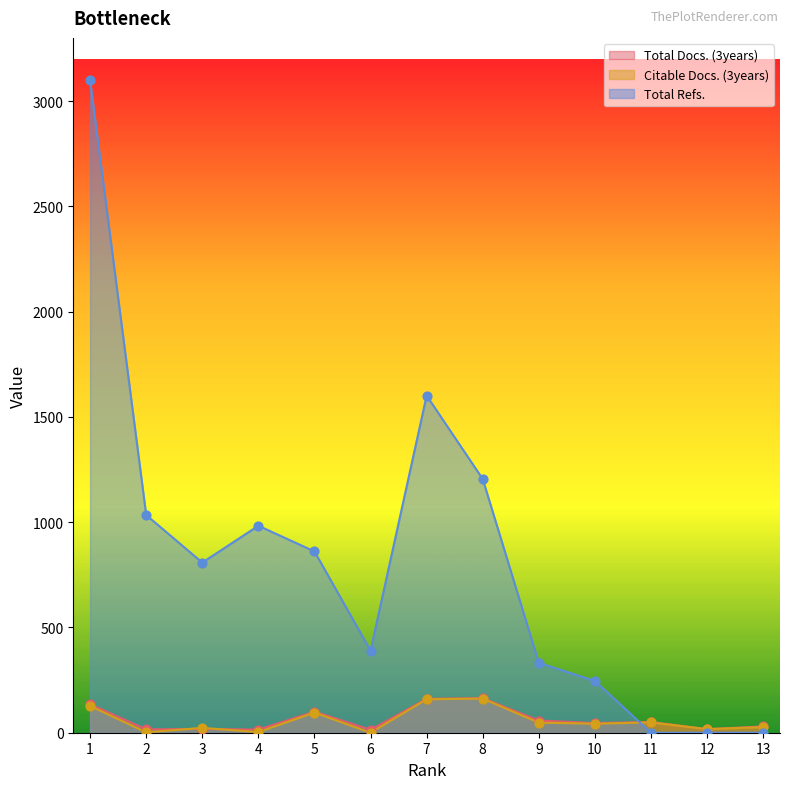

Which series reaches the maximum Y coordinate?

Total Refs.